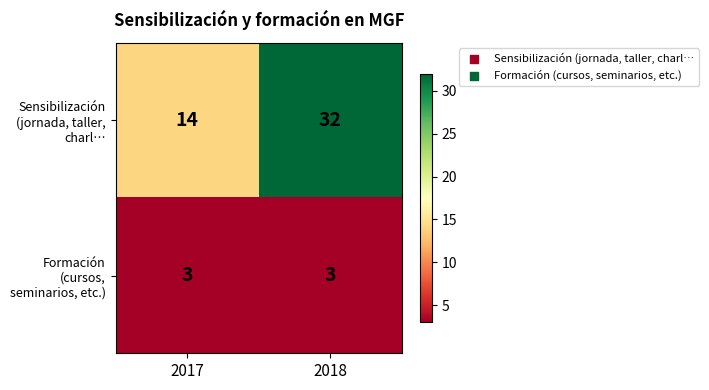

At 2018, list the series in order from largest to smallest.

Sensibilización (jornada, taller, charl…, Formación (cursos, seminarios, etc.)